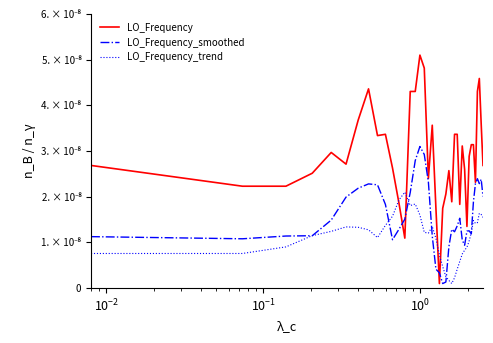

Rank the series by their average value, from highest to lowest.

LO_Frequency, LO_Frequency_smoothed, LO_Frequency_trend